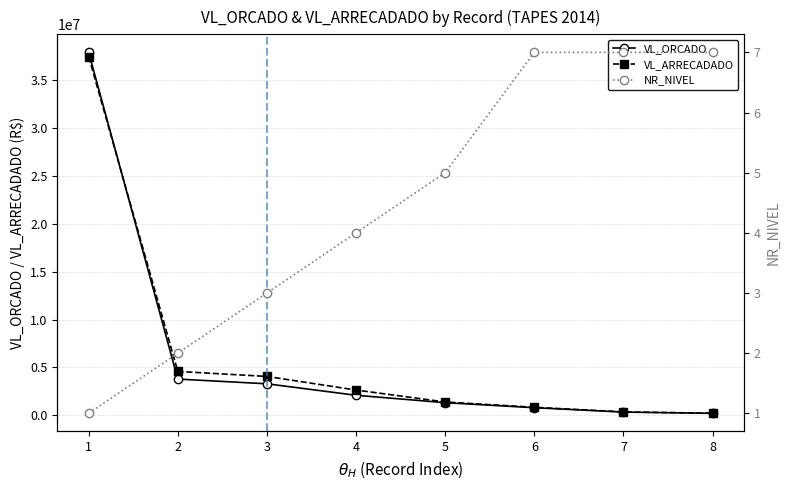

Reading left to right, what are all the values shown in this chart?

VL_ORCADO: 37932200.0	3777400.0	3284000.0	2084000.0	1308000.0	784800.0	327000.0	196200.0
VL_ARRECADADO: 37485200.8	4577366.4	4052987.7	2631284.8	1382175.1	829254.3	345579.7	207341.1
NR_NIVEL: 1.0	2.0	3.0	4.0	5.0	7.0	7.0	7.0